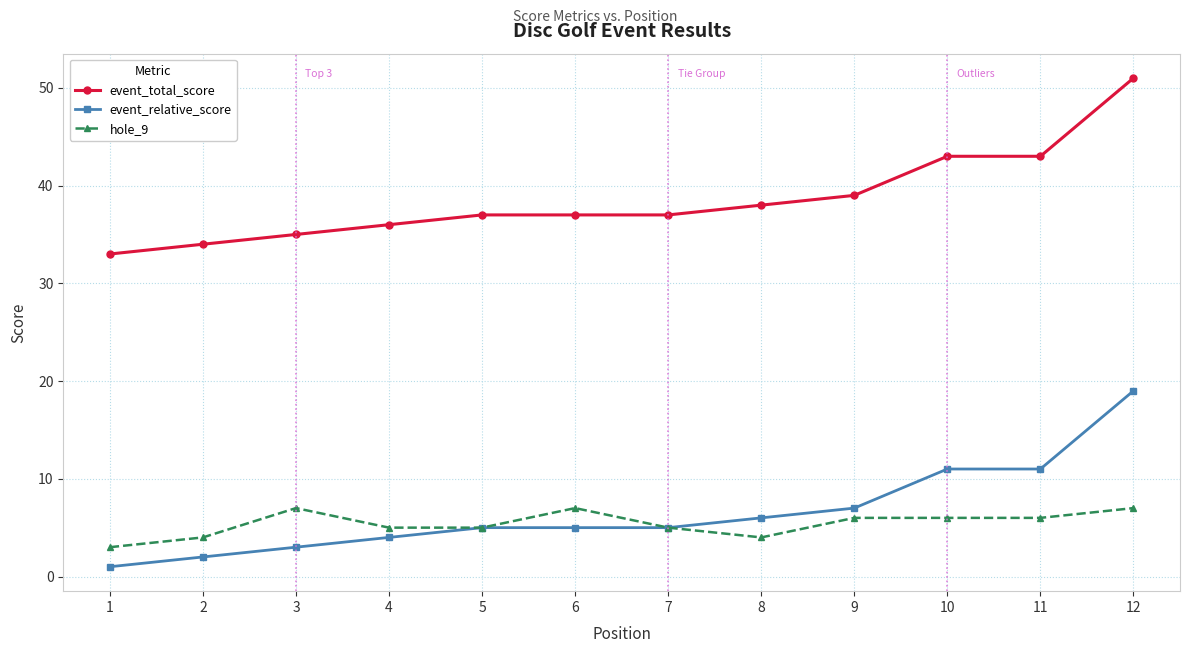

What is the difference between the second highest and minimum values in the event_relative_score series?

10